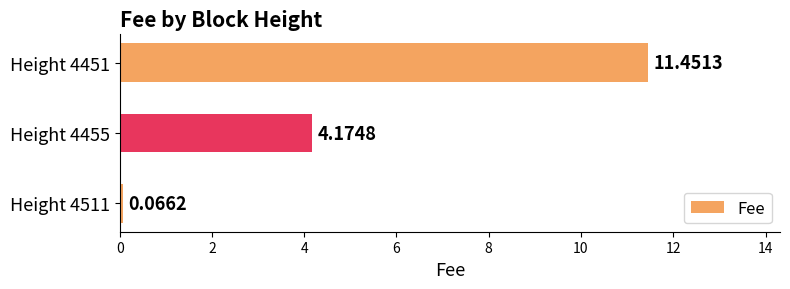

What is the change in value from Height 4455 to Height 4451?

+7.3